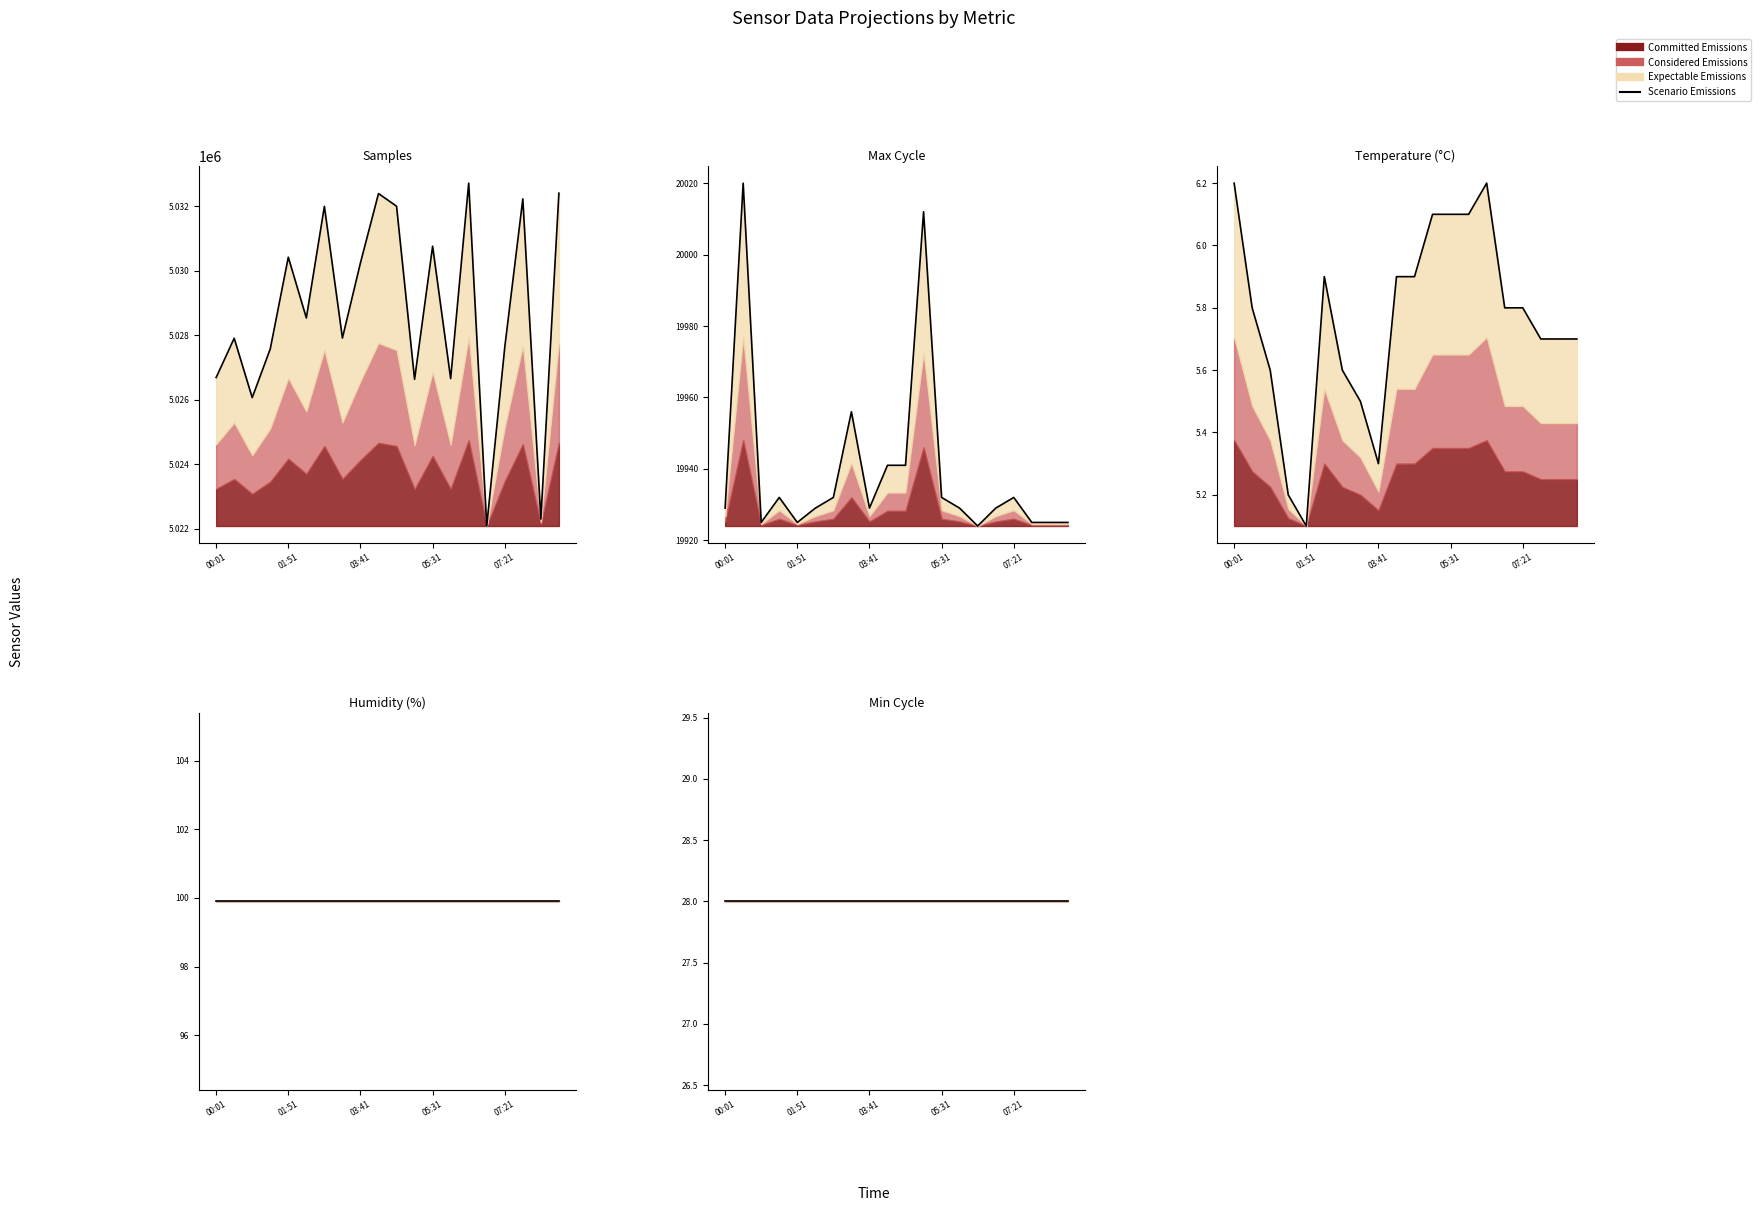

Which label corresponds to the smallest value in the chart?

01:51